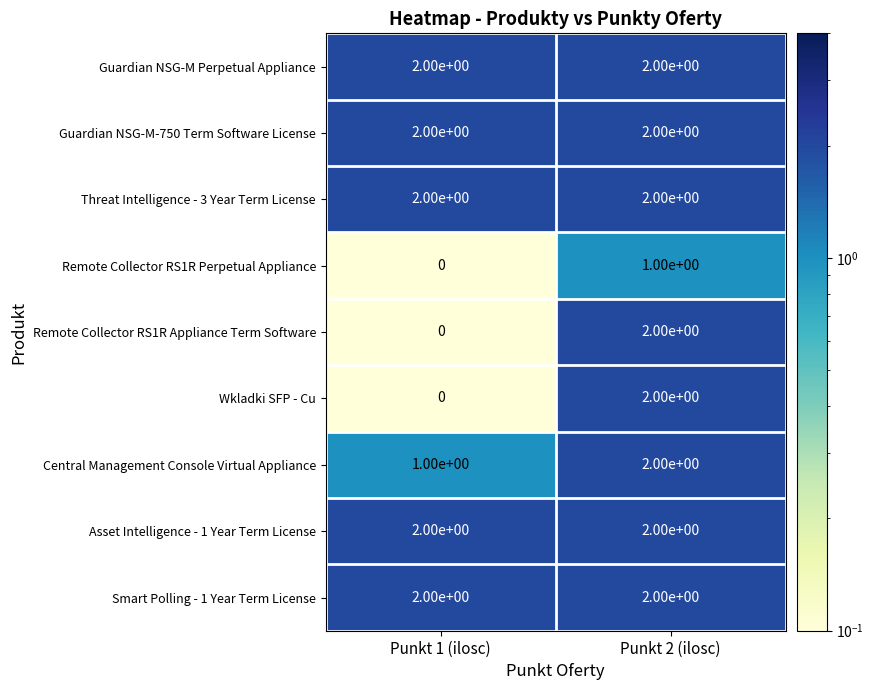

Reading right to left, transcribe all the data shown in this chart.

Guardian NSG-M Perpetual Appliance: 2	2
Guardian NSG-M-750 Term Software License: 2	2
Threat Intelligence - 3 Year Term License: 2	2
Remote Collector RS1R Perpetual Appliance: 1	0
Remote Collector RS1R Appliance Term Software: 2	0
Wkladki SFP - Cu: 2	0
Central Management Console Virtual Appliance: 2	1
Asset Intelligence - 1 Year Term License: 2	2
Smart Polling - 1 Year Term License: 2	2